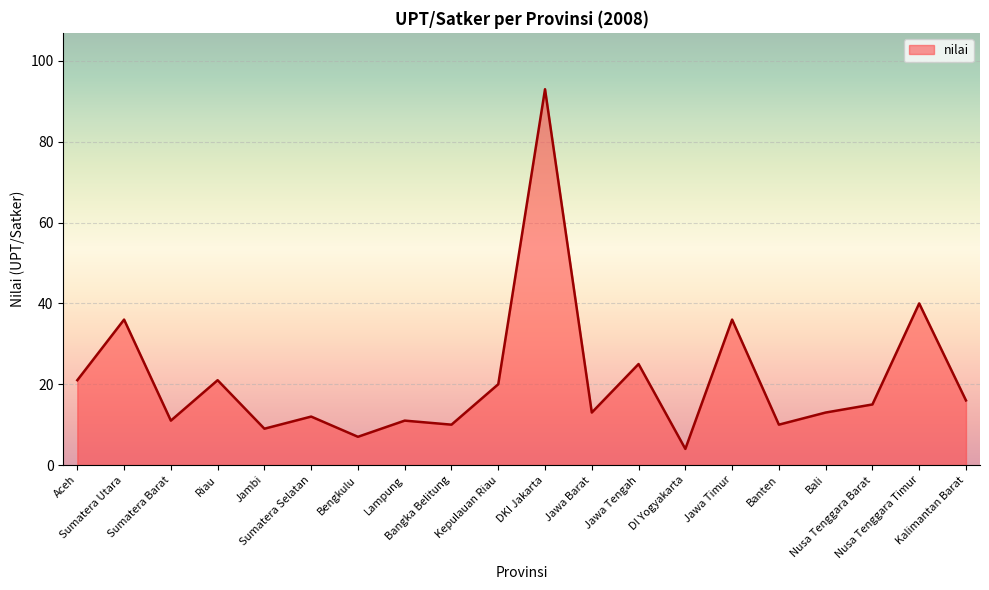

What position from the left is Kepulauan Riau?

10